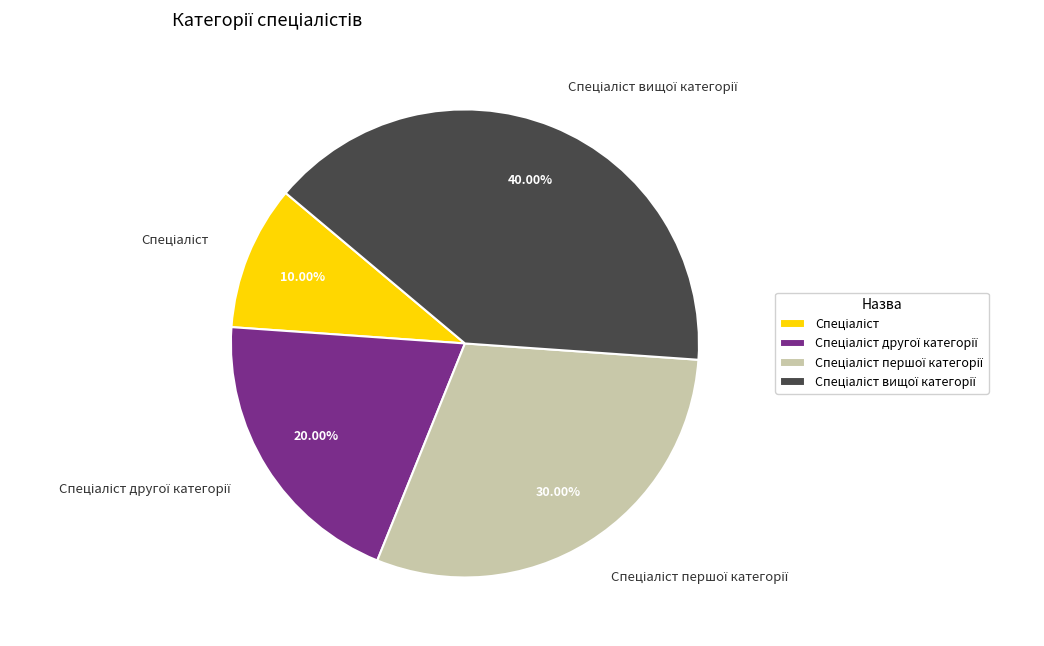

Is there a majority slice in this chart?

No